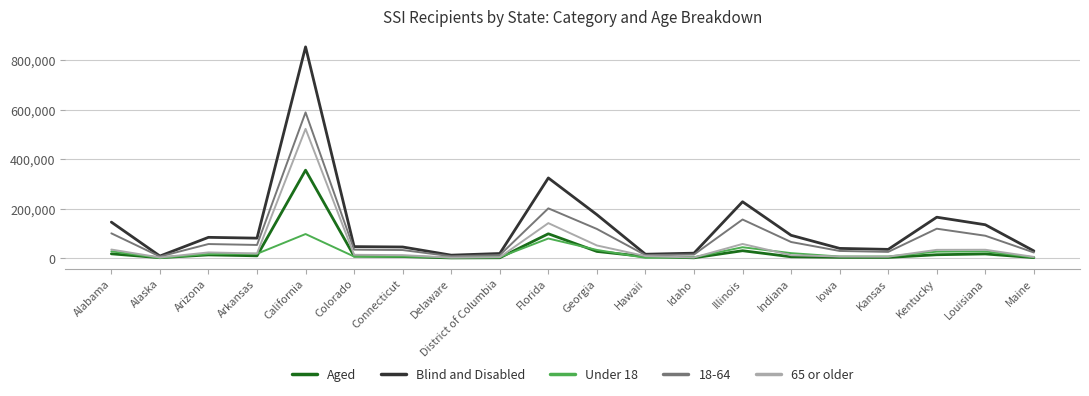

How many values in the Under 18 series are below 17068?

10